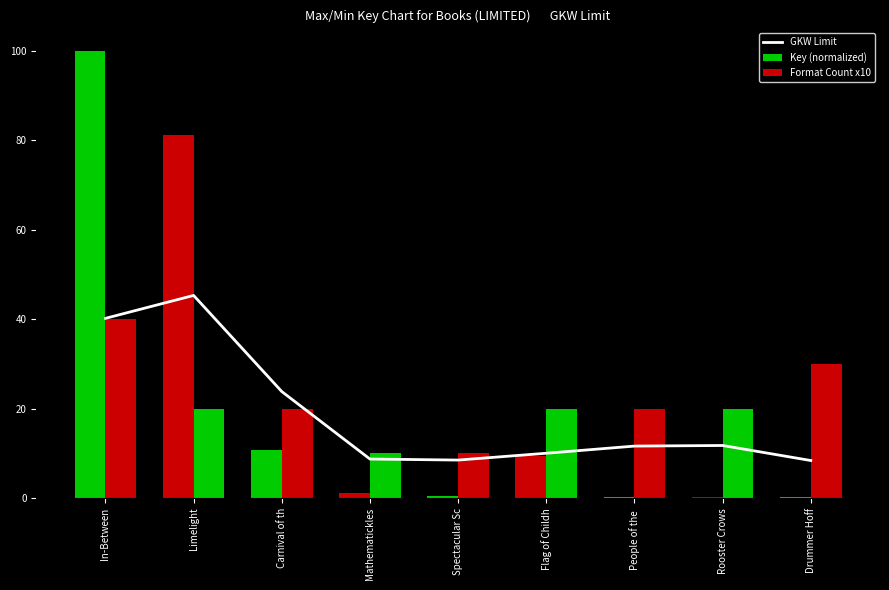

At how many categories does at least one series exceed 43?

2